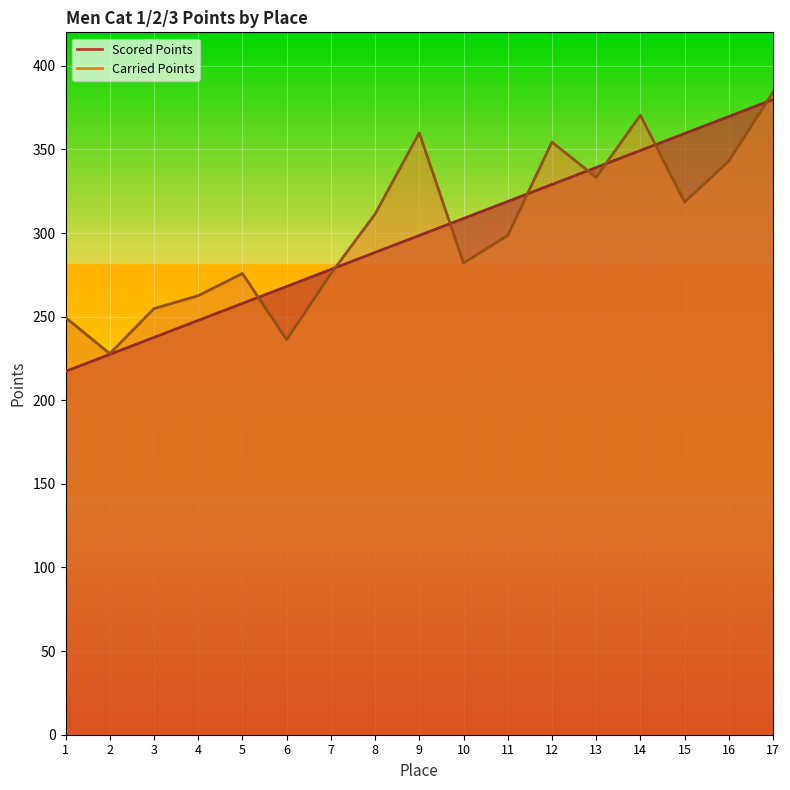

How many times do Scored Points and Carried Points cross each other?

8